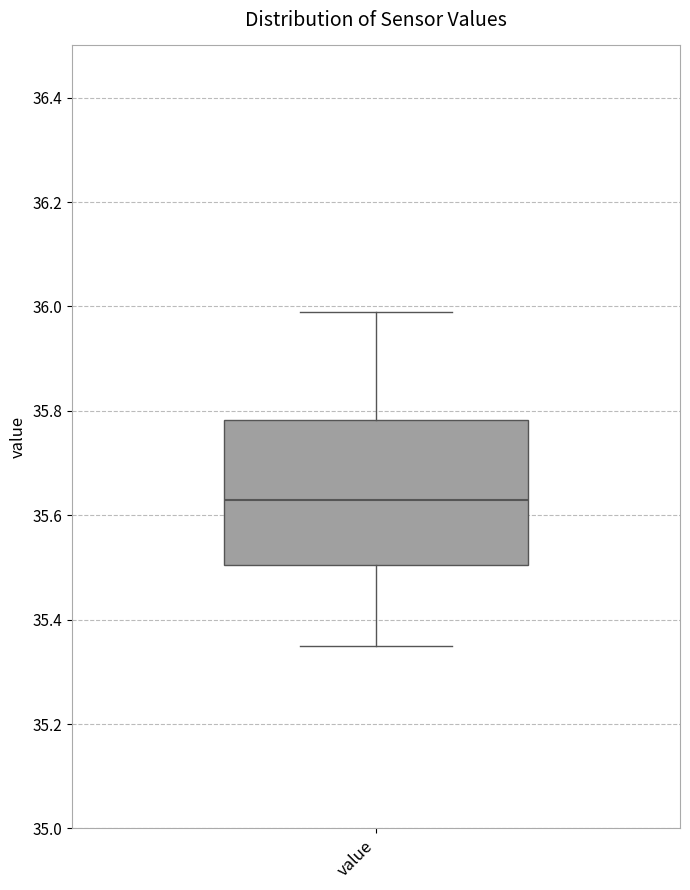

Read this box plot against the y-axis: the position of the median line, the range covered by the box, and the ends of both whiskers. The values are not printed on the chart, so give them approximately, as read against the axis.

median 35.64, box 35.50 to 35.78, whiskers 35.36 to 36.00